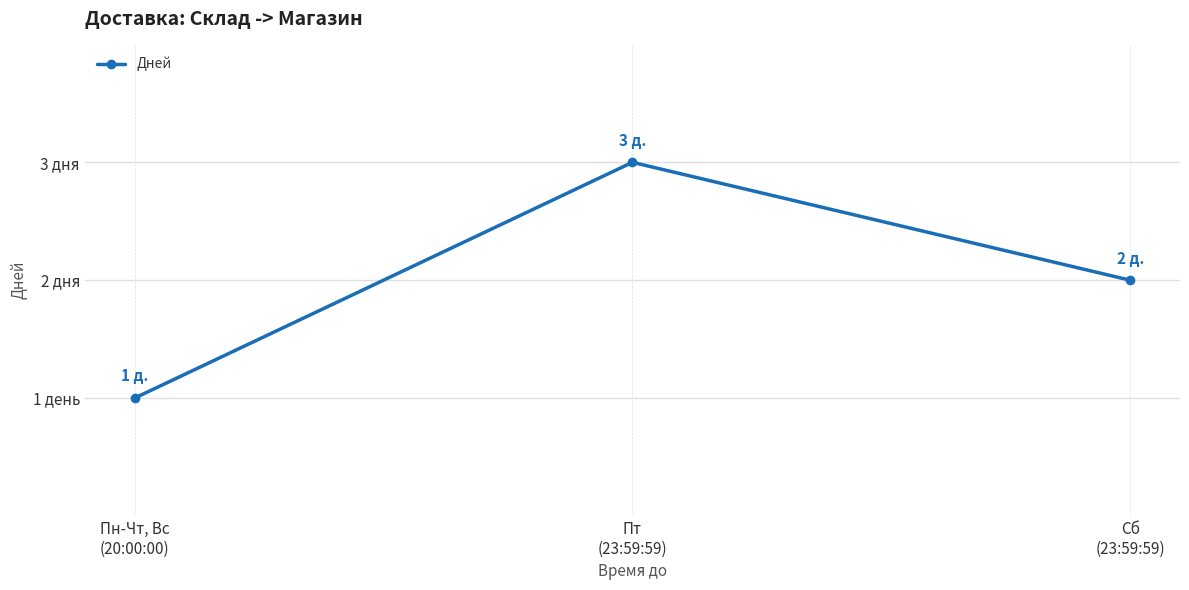

List the labels in order of value, largest first.

Пт
(23:59:59), Сб
(23:59:59), Пн-Чт, Вс
(20:00:00)